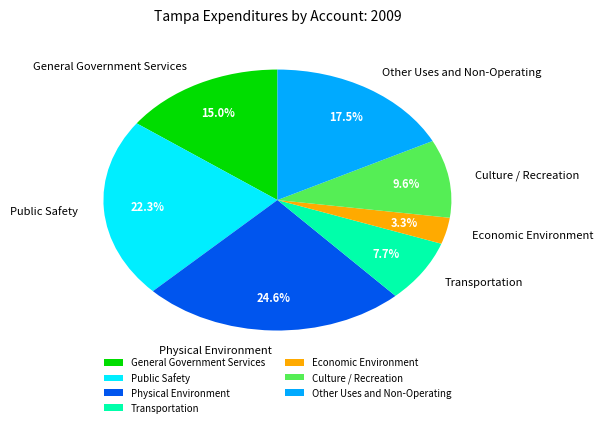

Rank the categories by value from highest to lowest.

Physical Environment, Public Safety, Other Uses and Non-Operating, General Government Services, Culture / Recreation, Transportation, Economic Environment